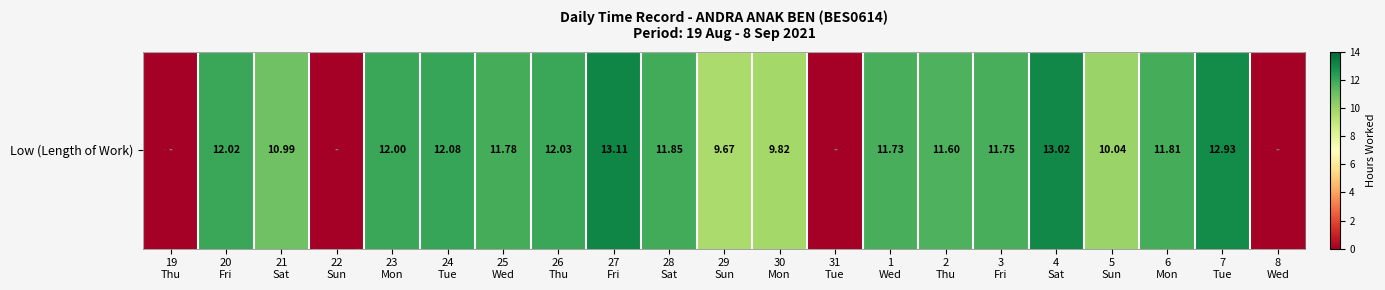

Between 6
Mon and 19
Thu, which is larger?

6
Mon